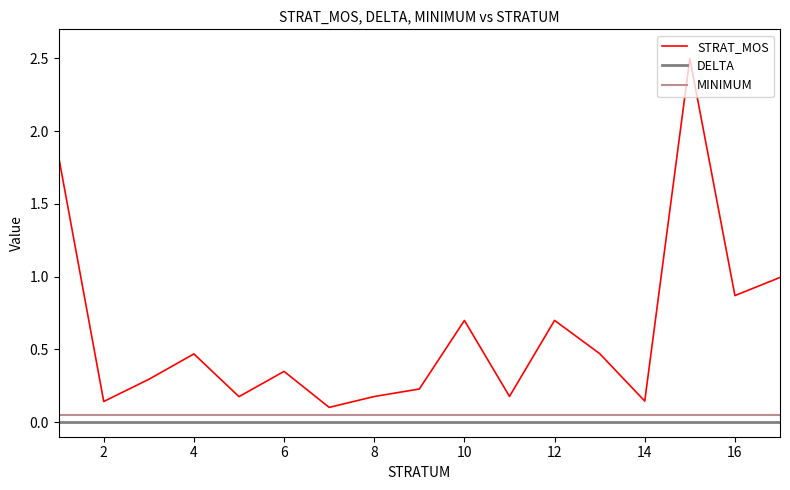

True or false: DELTA and STRAT_MOS intersect in this chart.

False